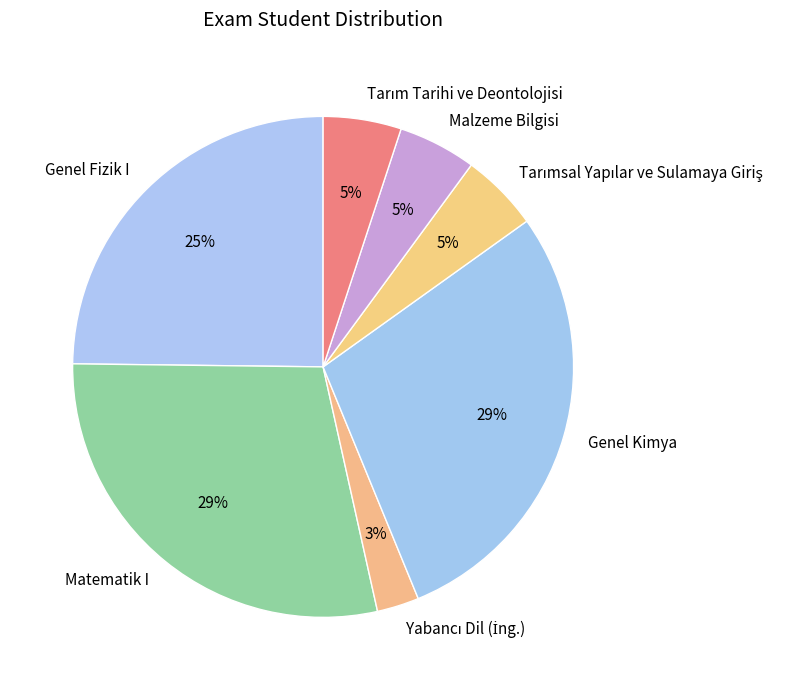

Do Genel Fizik I and Matematik I together represent more than half of the pie?

Yes